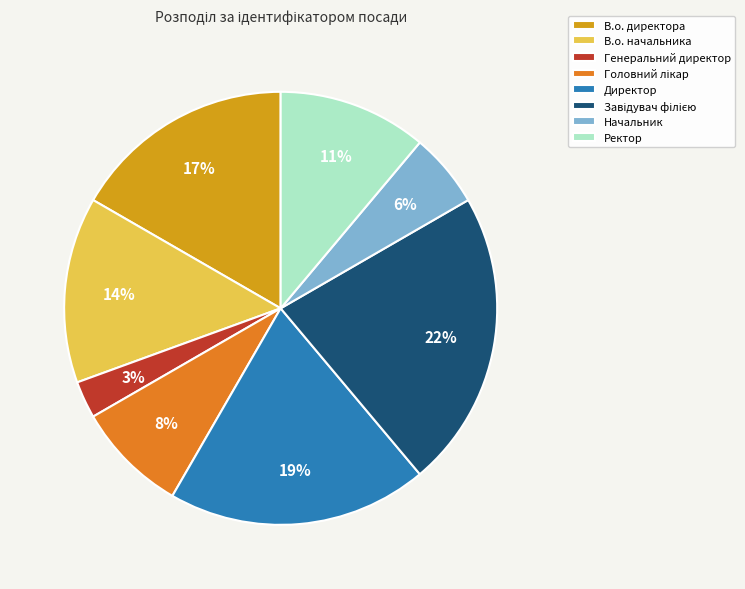

What is the smallest slice in the pie chart?

Генеральний директор